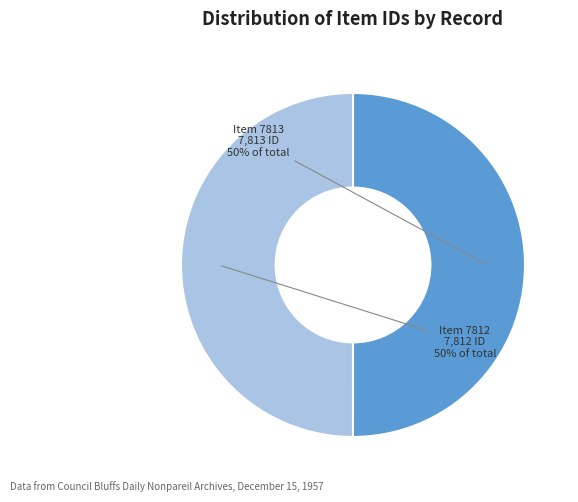

To the nearest percent, what is the average slice percentage?

50%